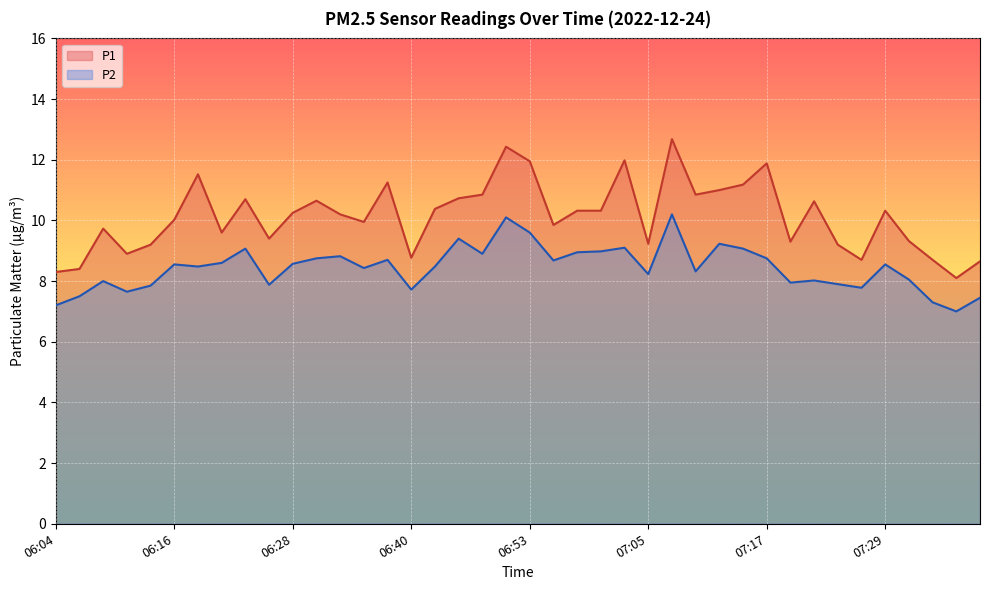

What is the label of the 22nd point from the left?

06:55